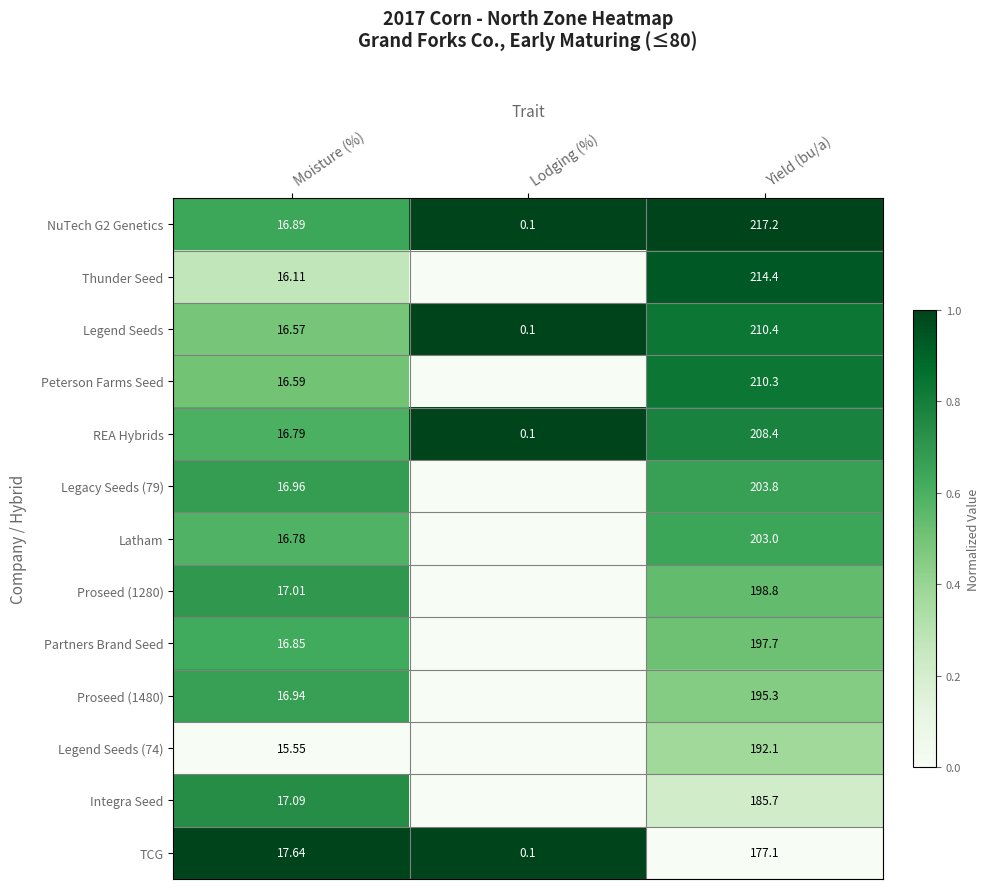

At which category is the sum across all series the highest?

Yield (bu/a)